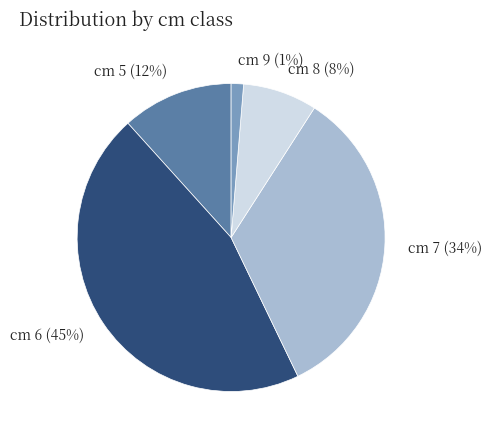

Which has a higher value, cm 6 (45%) or cm 8 (8%)?

cm 6 (45%)